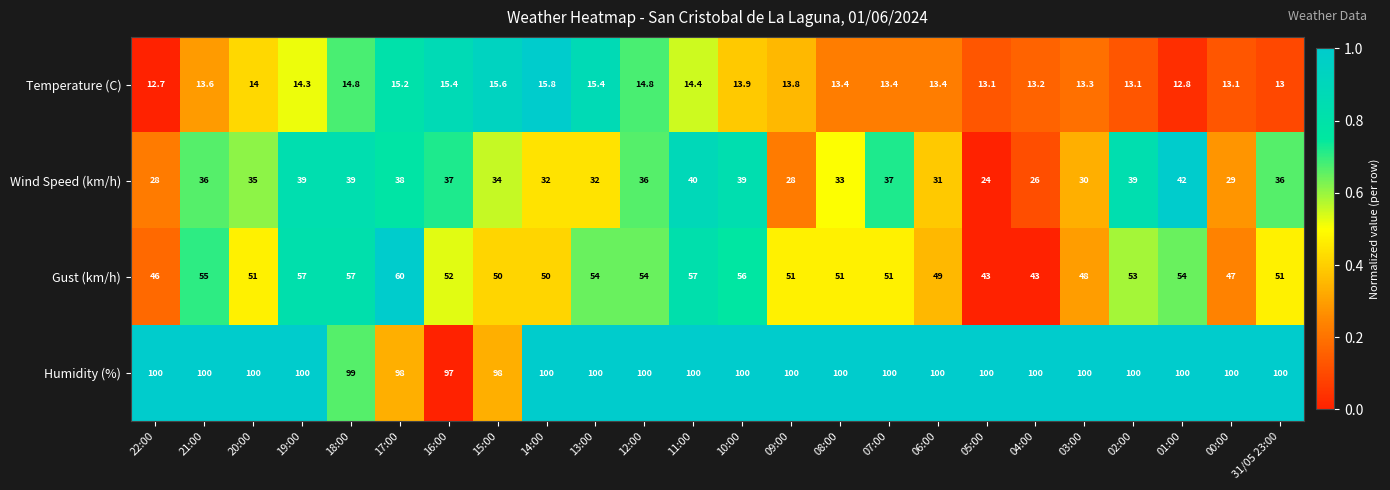

Rank the series at 18:00 from lowest to highest value.

Temperature (C), Wind Speed (km/h), Gust (km/h), Humidity (%)